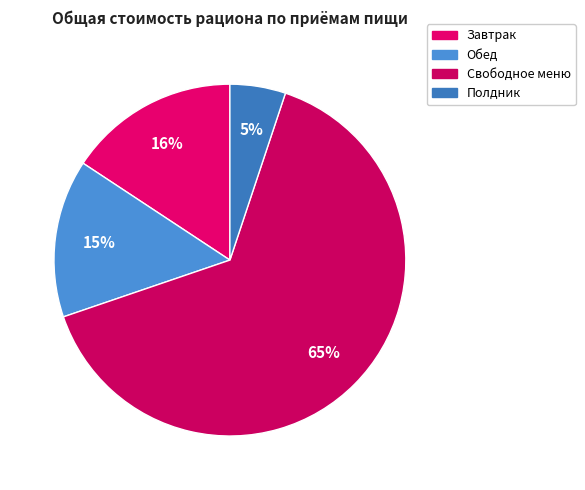

Which category accounts for the majority?

Свободное меню